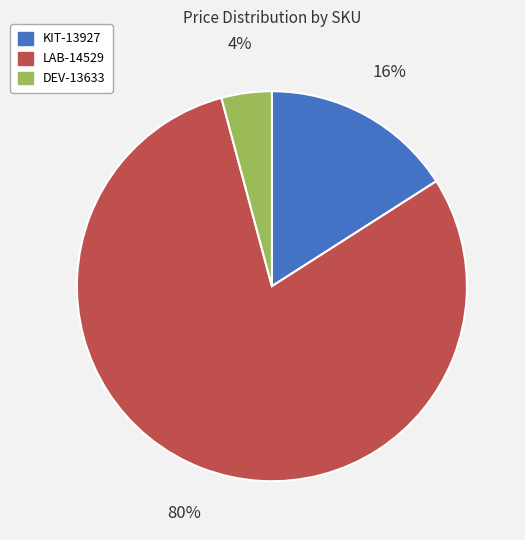

Between KIT-13927 and DEV-13633, which is larger?

KIT-13927